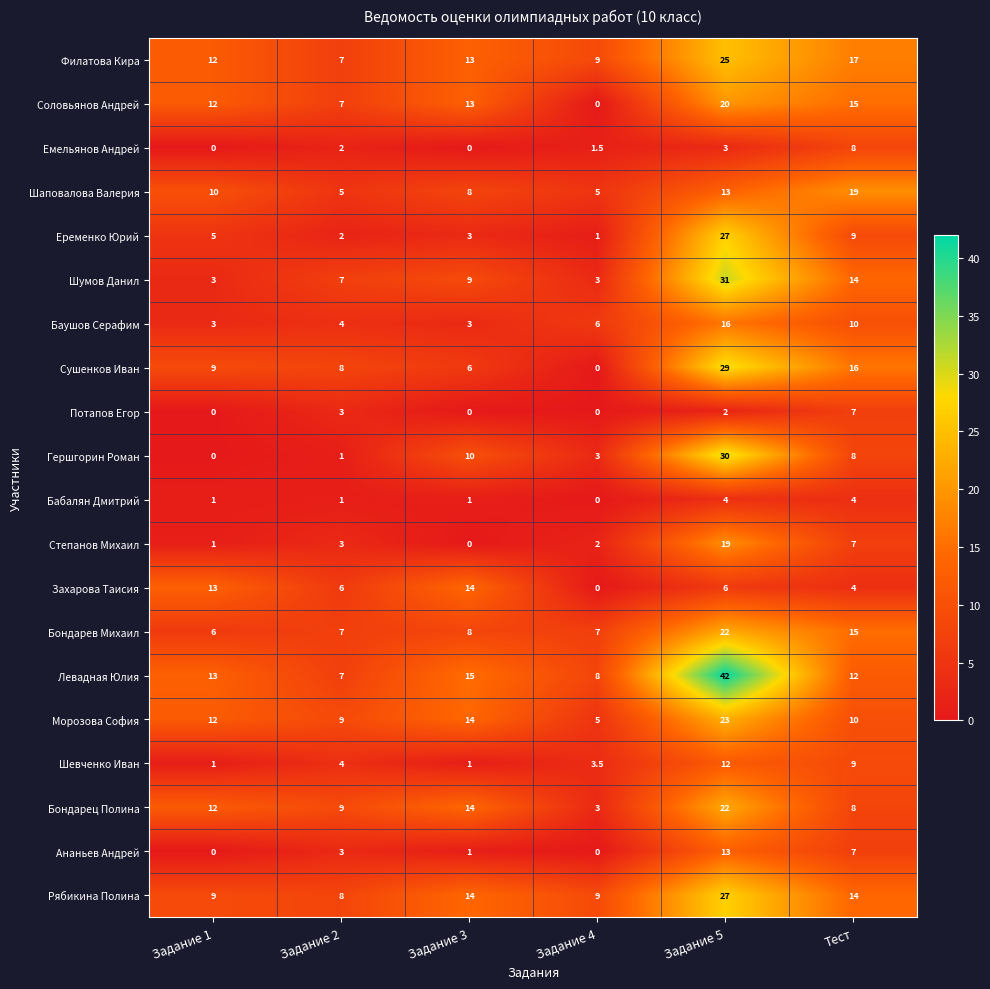

Between Задание 3 and Тест, which series saw the biggest shift?

Шаповалова Валерия